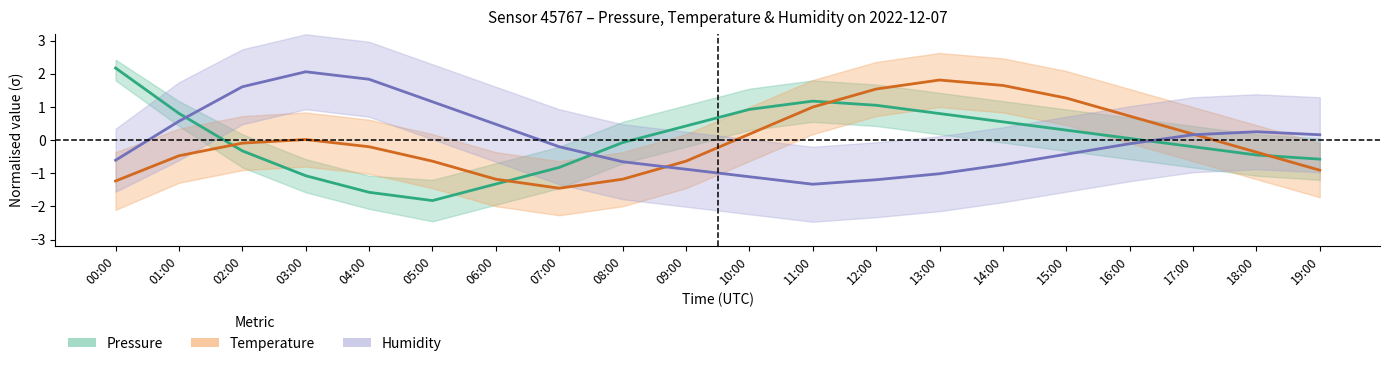

Rank the categories by Pressure value from lowest to highest.

05:00, 04:00, 06:00, 03:00, 07:00, 19:00, 18:00, 02:00, 17:00, 08:00, 16:00, 15:00, 09:00, 14:00, 13:00, 01:00, 10:00, 12:00, 11:00, 00:00